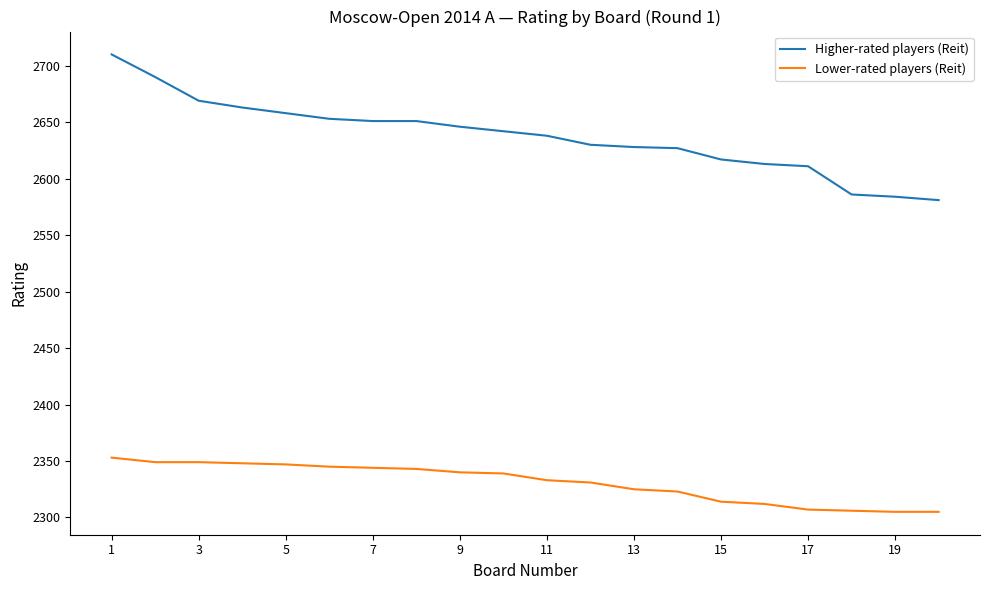

List the series in order of their overall mean, highest first.

Higher-rated players (Reit), Lower-rated players (Reit)